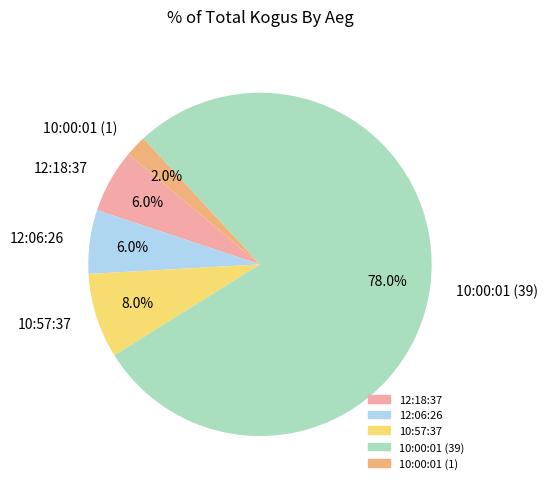

Combined, do 12:18:37 and 10:00:01 (1) account for over 50%?

No